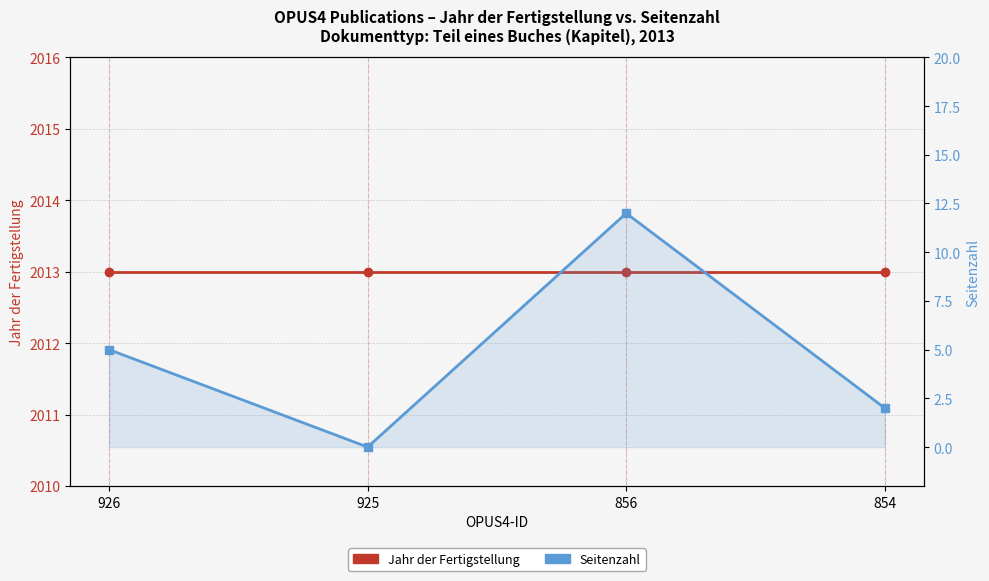

How many data points in Seitenzahl are above 5?

1